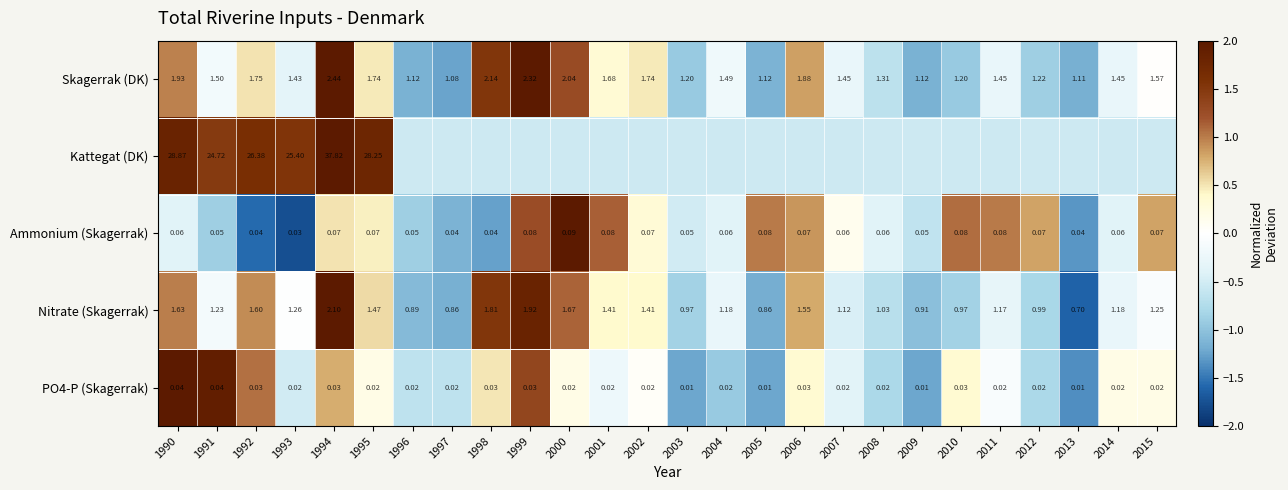

Which label corresponds to the largest value in the chart?

1994